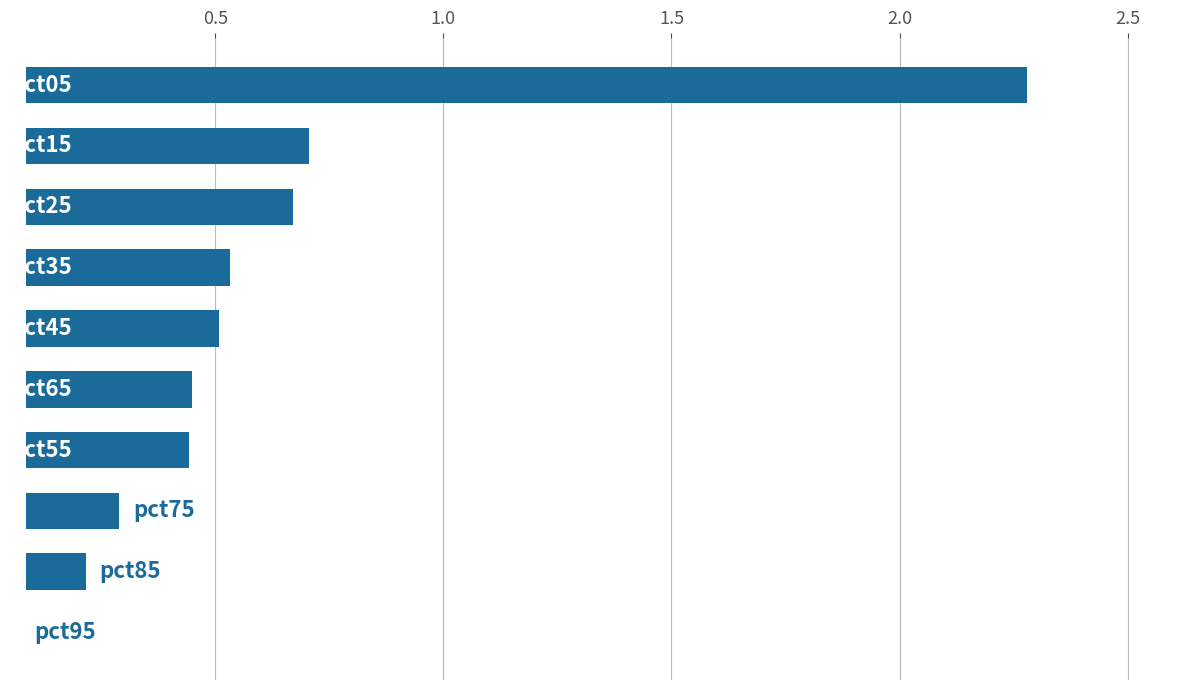

What is the sum of all values?

6.2